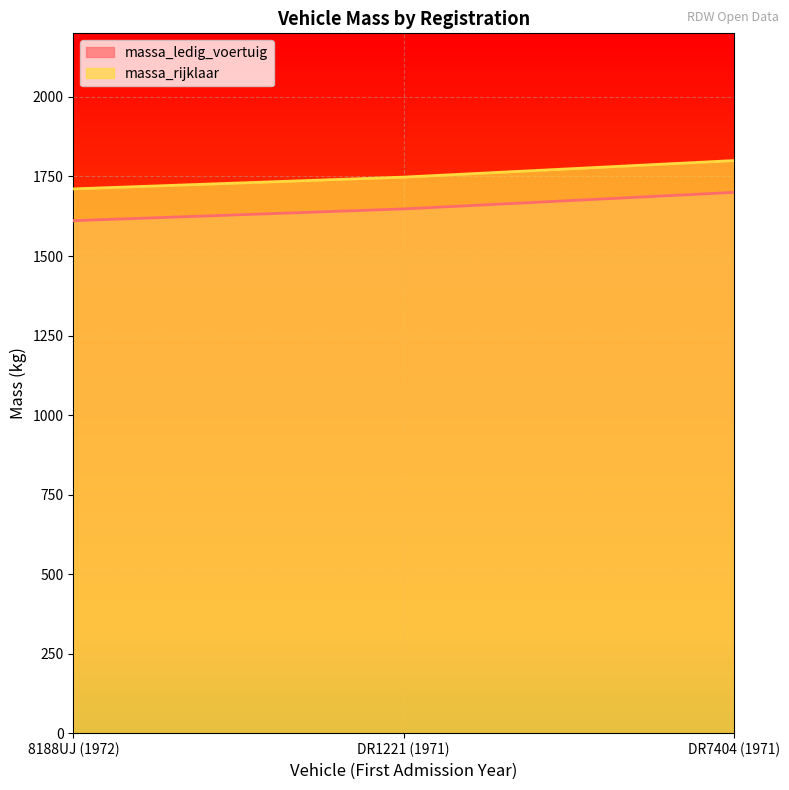

Reading left to right, transcribe all the data shown in this chart.

massa_ledig_voertuig: 1611	1648	1700
massa_rijklaar: 1711	1748	1800